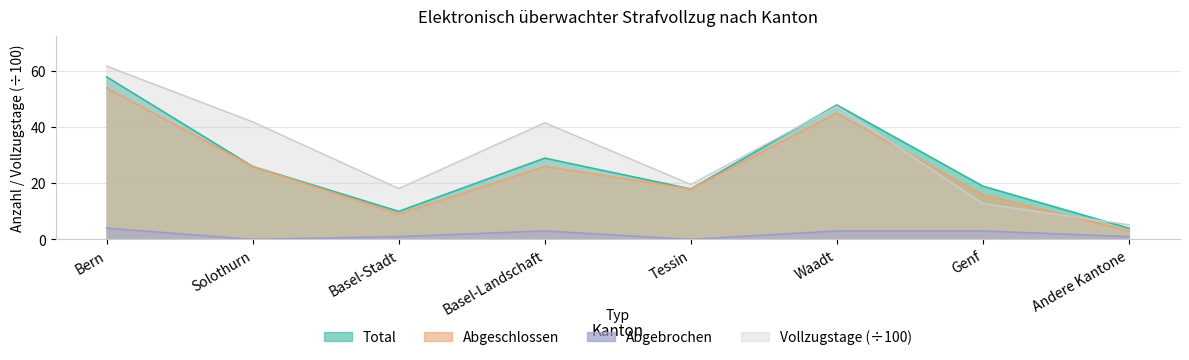

What is the difference between the maximum and minimum values in the Total series?

54.0